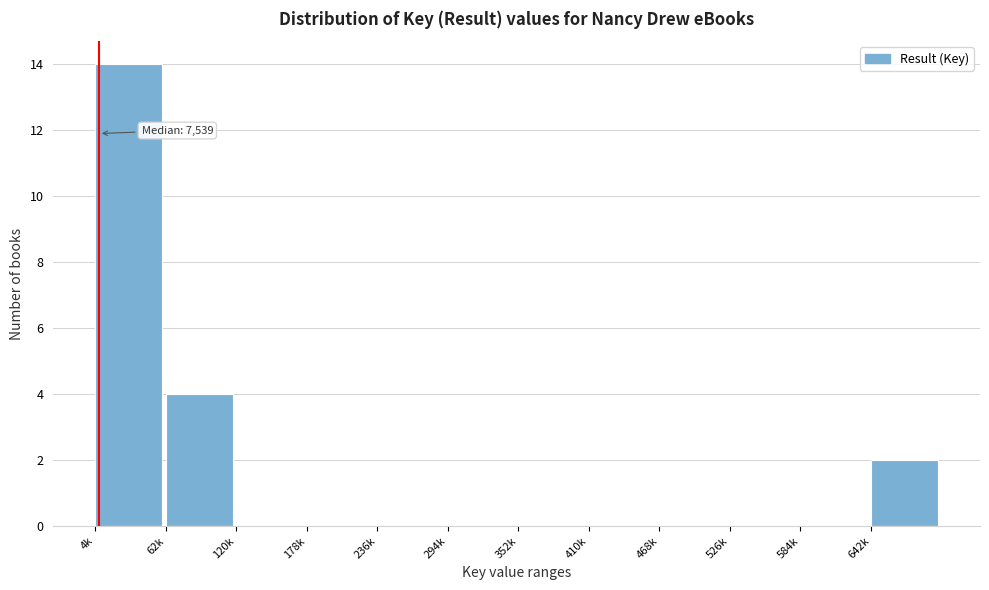

Reading left to right, transcribe all the data shown in this chart.

4k=14	62k=4	120k=0	178k=0	236k=0	294k=0	352k=0	410k=0	468k=0	526k=0	584k=0	642k=2